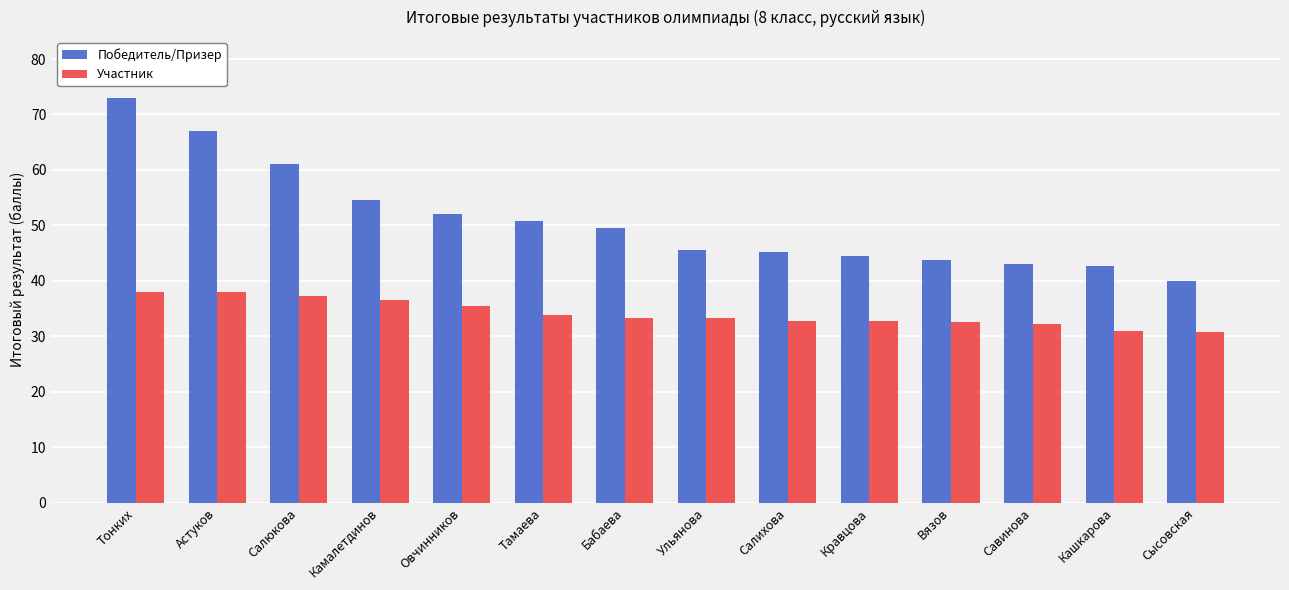

At which label is Победитель/Призер closest to 56?

Камалетдинов